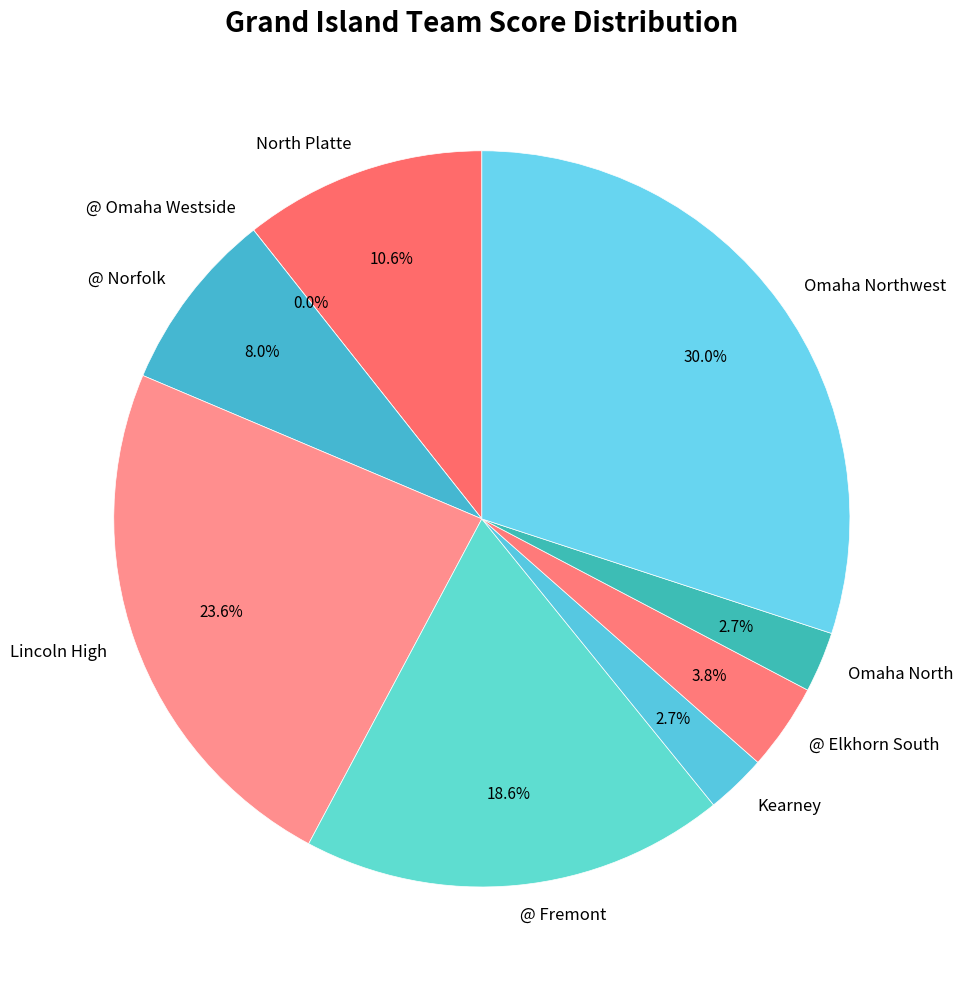

Count the number of slices in the pie.

9